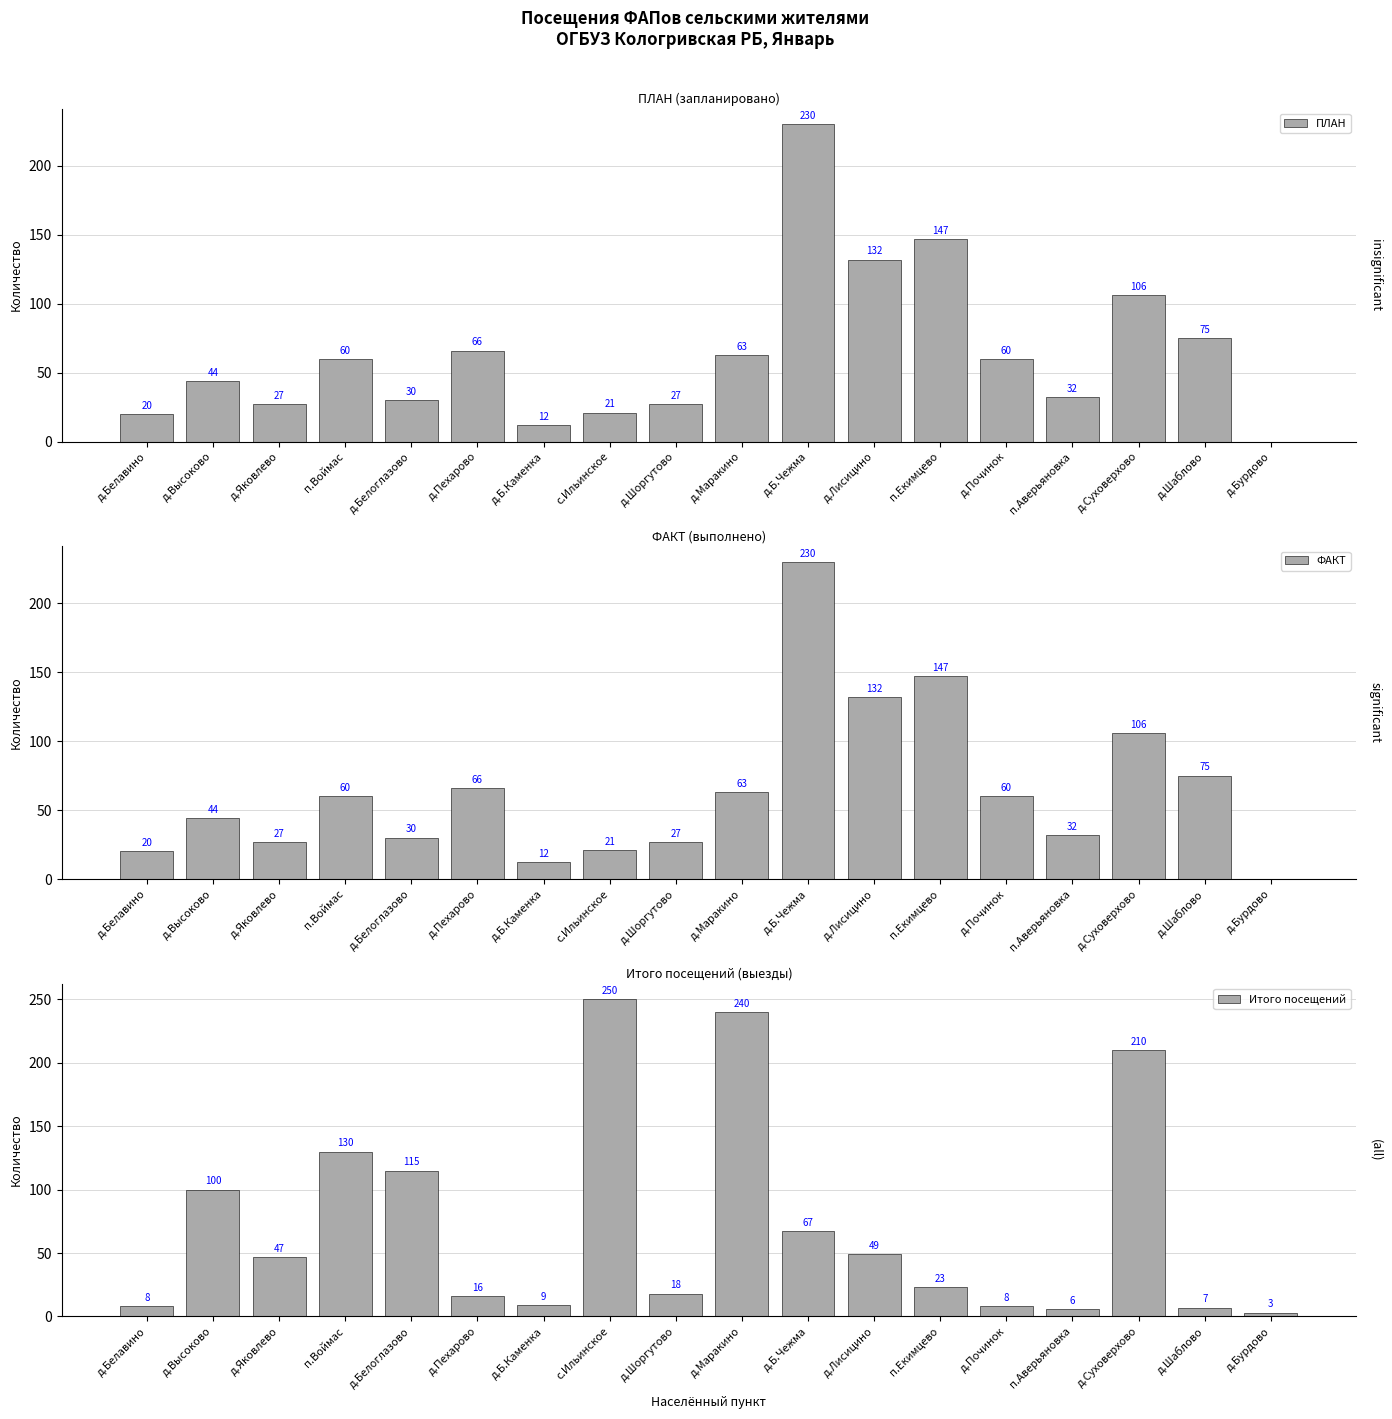

Is the value of ПЛАН at д.Маракино greater than the value of ФАКТ at д.Шоргутово?

Yes